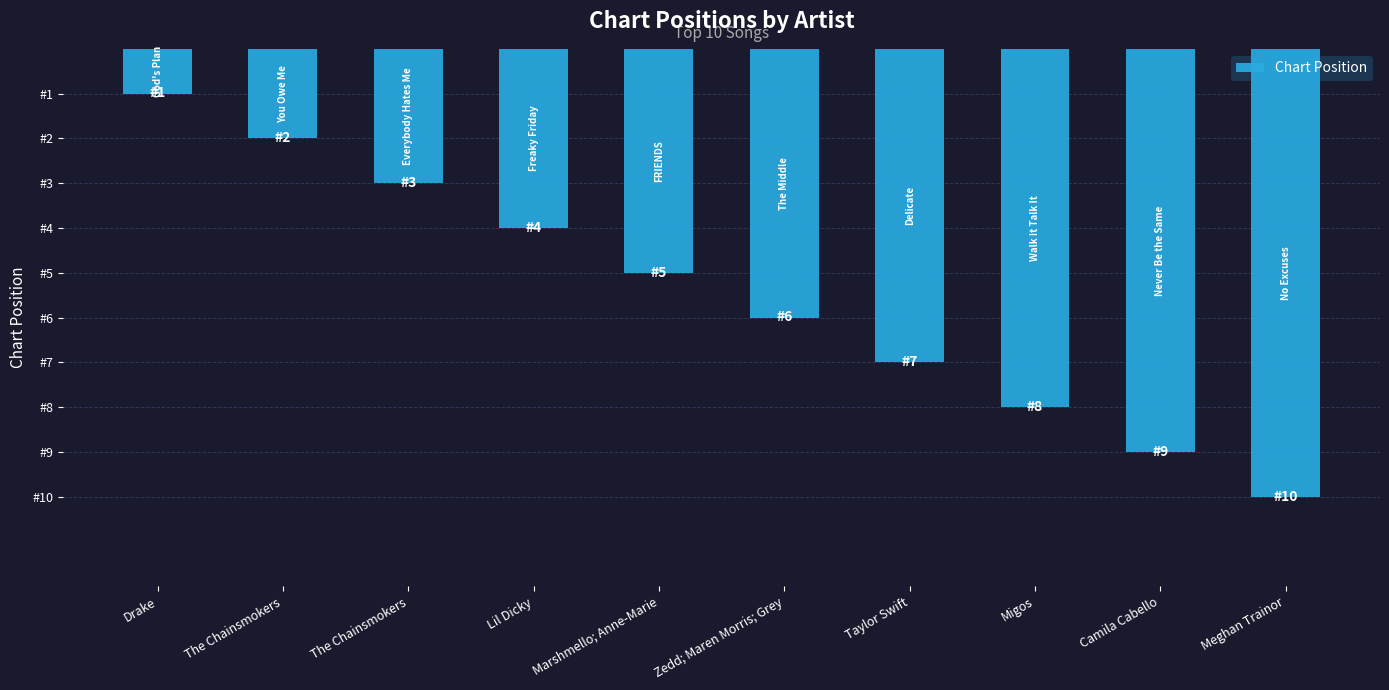

Rank the categories by value from lowest to highest.

Drake, The Chainsmokers, The Chainsmokers, Lil Dicky, Marshmello; Anne-Marie, Zedd; Maren Morris; Grey, Taylor Swift, Migos, Camila Cabello, Meghan Trainor